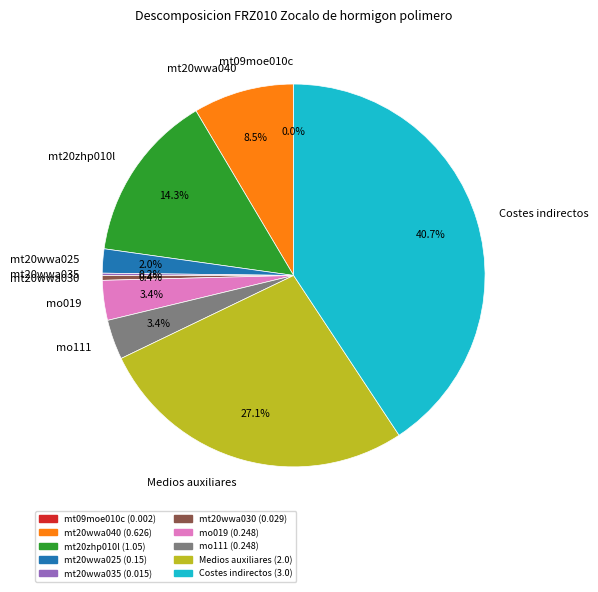

Is there a majority slice in this chart?

No